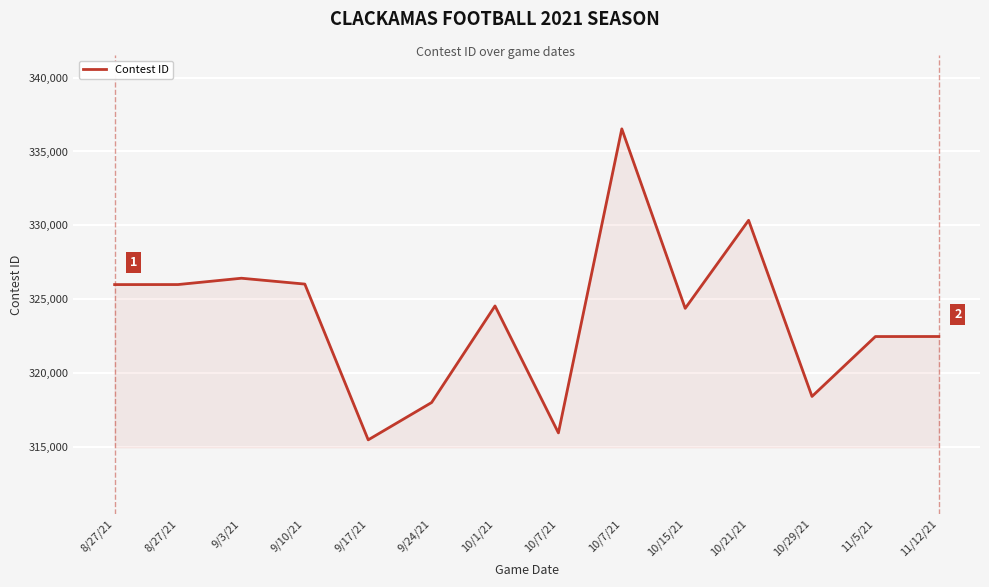

Reading left to right, list all the values displayed in this chart.

8/27/21=325991	8/27/21=325993	9/3/21=326421	9/10/21=326025	9/17/21=315481	9/24/21=318008	10/1/21=324545	10/7/21=315953	10/7/21=336531	10/15/21=324382	10/21/21=330341	10/29/21=318420	11/5/21=322474	11/12/21=322476